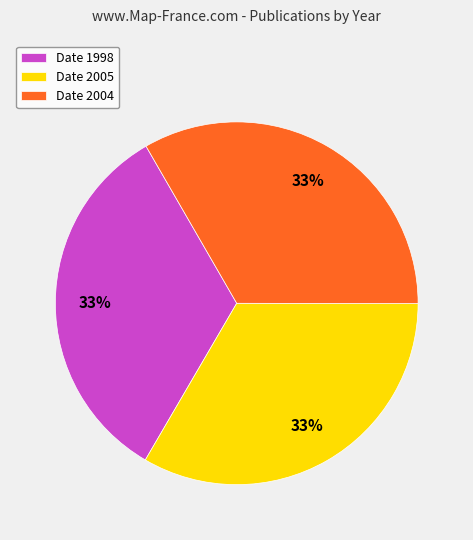

Do Date 2005 and Date 2004 together represent more than half of the pie?

Yes